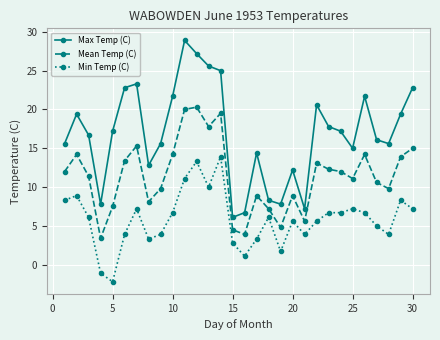

True or false: Mean Temp (C) and Min Temp (C) cross at least once.

False